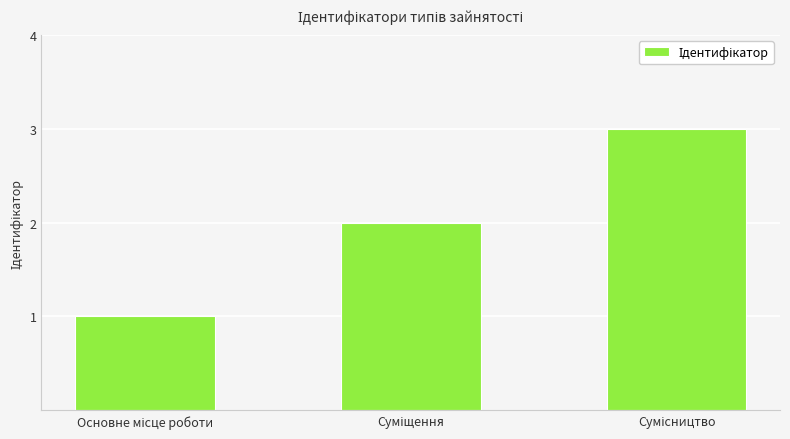

What is the average value?

2